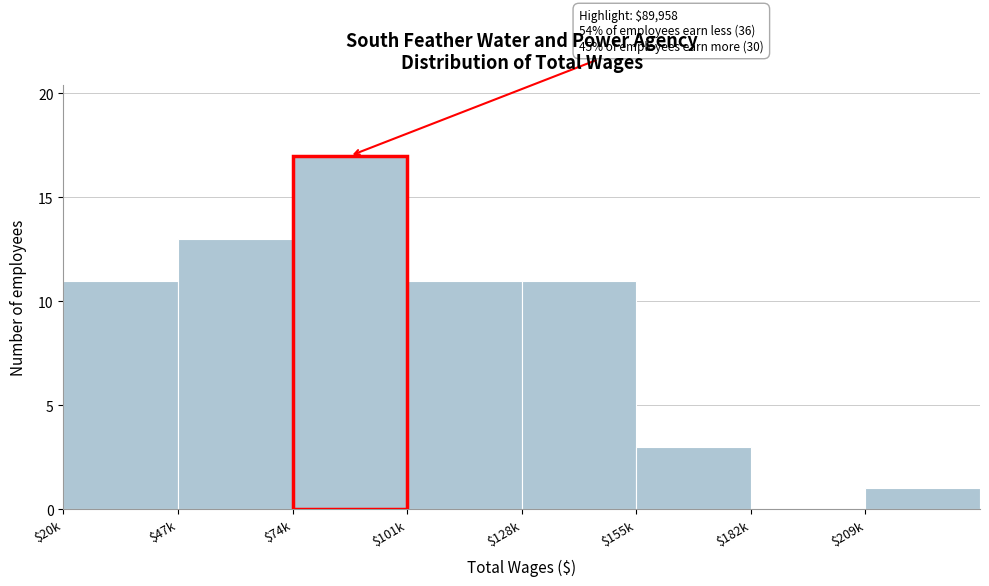

What is the greatest value displayed?

17